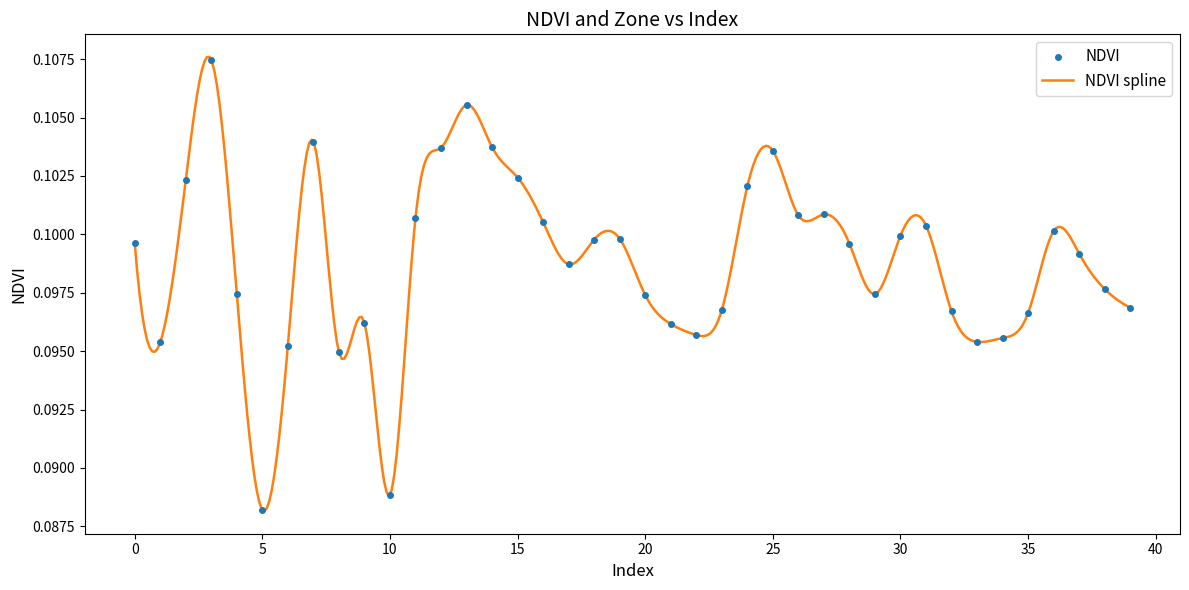

Between 31 and 39, which is larger?

31